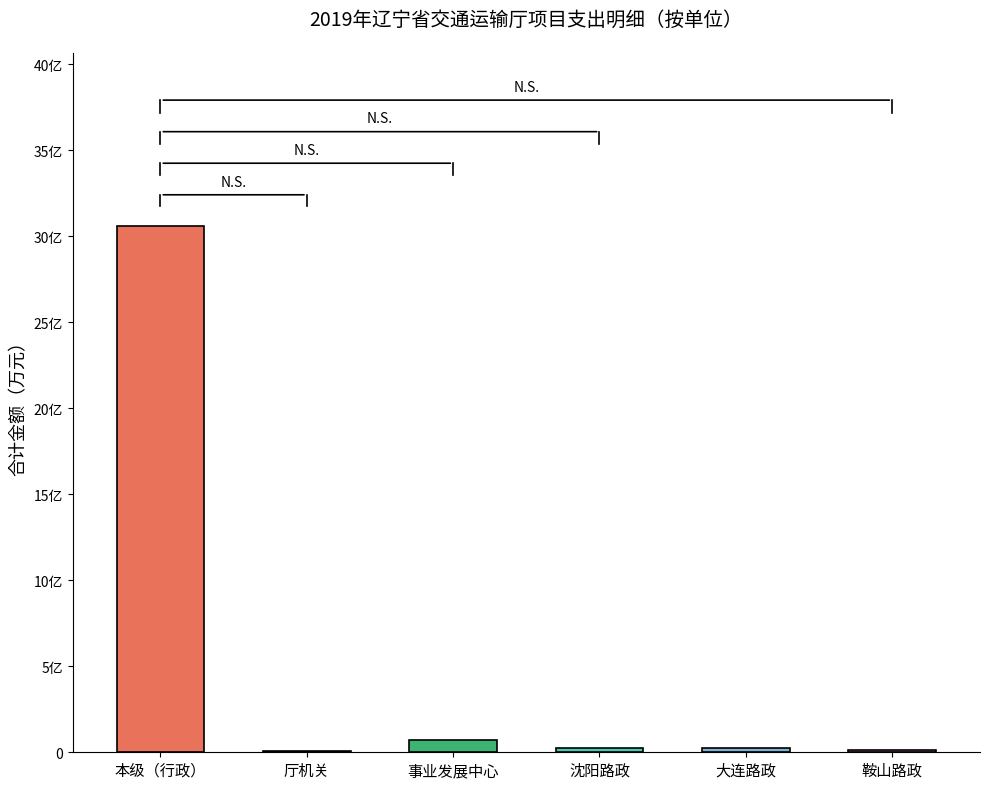

Between 辽宁省大连路政执法队 and 辽宁省鞍山路政执法队, which series saw the biggest shift?

合计